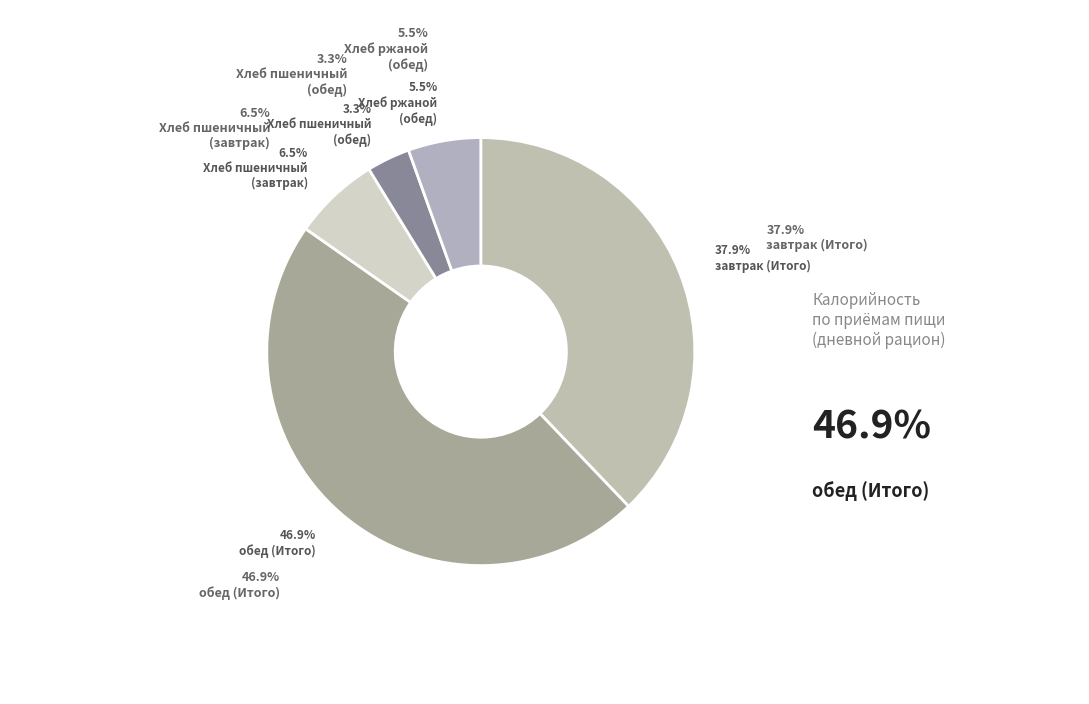

Is it true that обед is 47% of the pie?

True